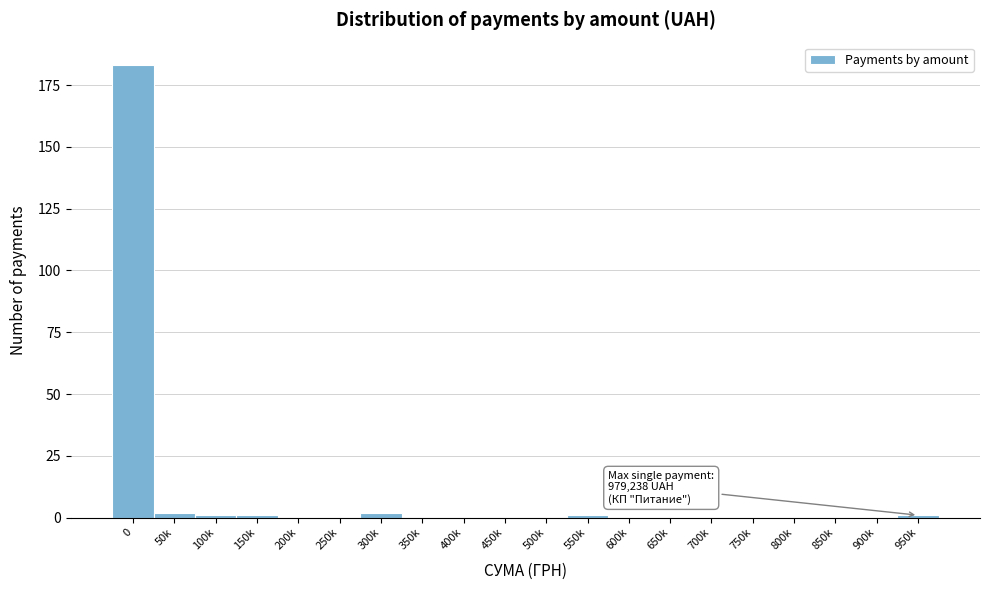

Reading left to right, extract all data points from this chart.

0=183	50k=2	100k=1	150k=1	200k=0	250k=0	300k=2	350k=0	400k=0	450k=0	500k=0	550k=1	600k=0	650k=0	700k=0	750k=0	800k=0	850k=0	900k=0	950k=1